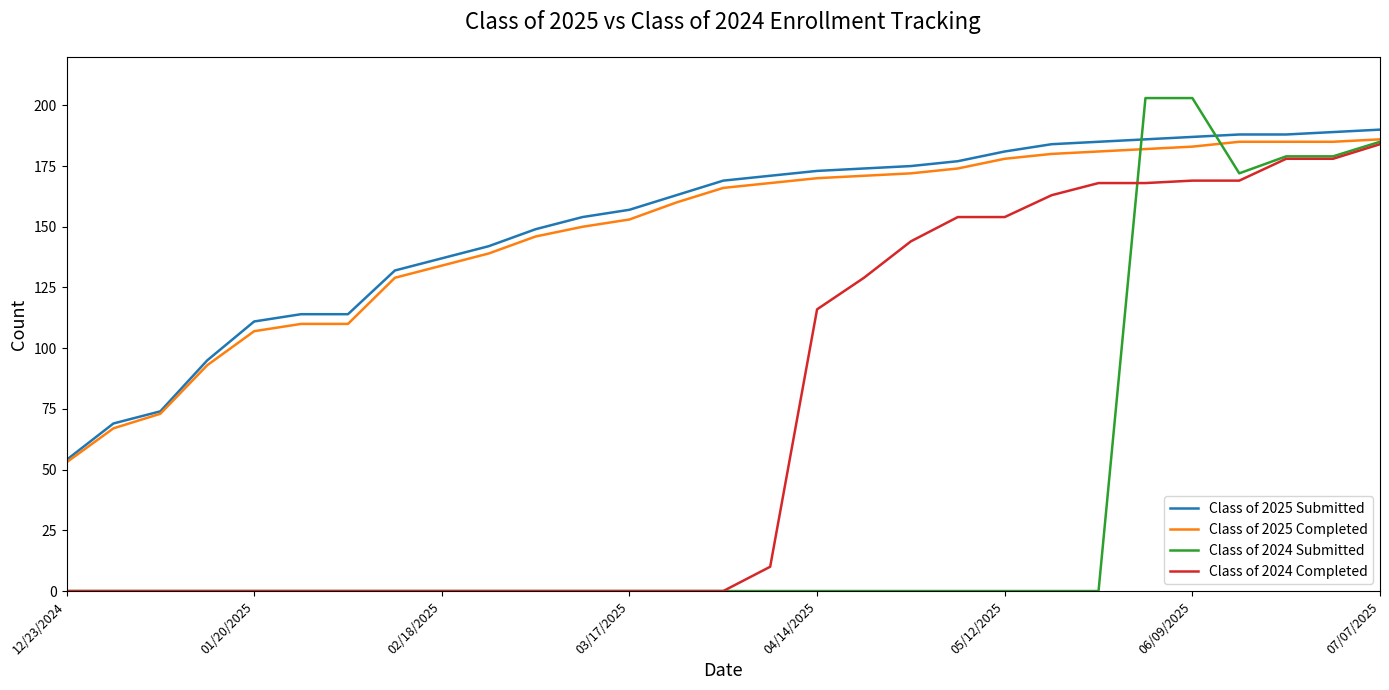

What is the lowest value of the Class of 2025 Submitted series?

54